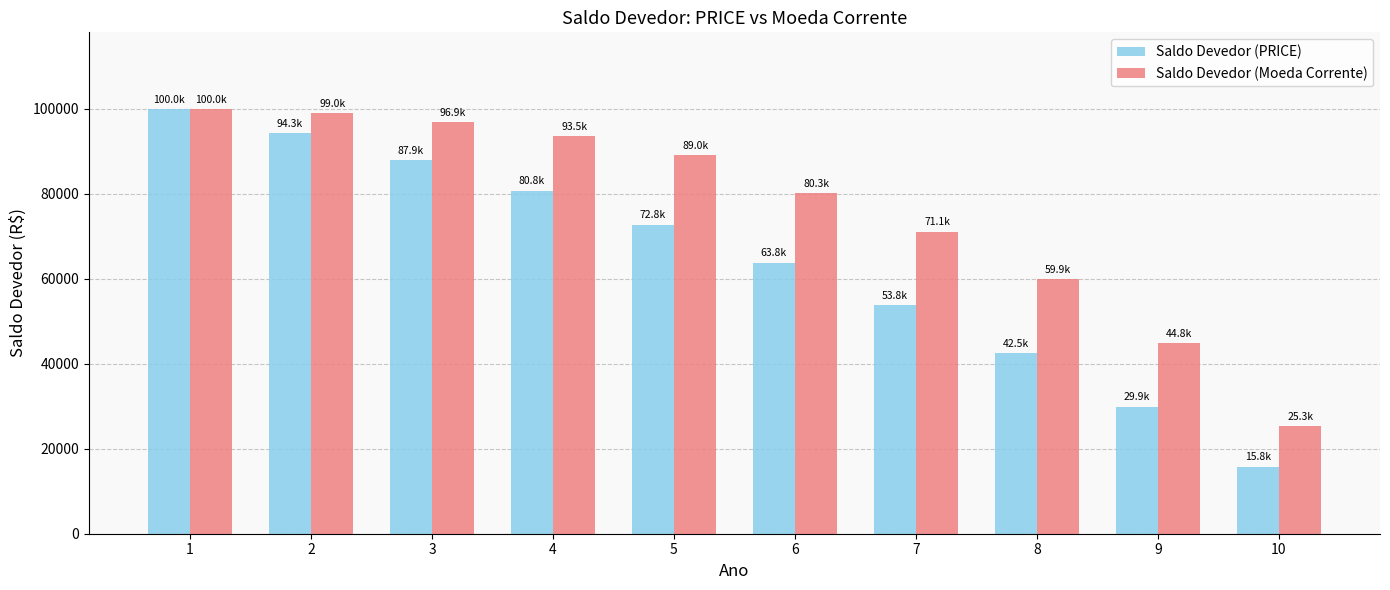

What are all the series names shown in the legend?

Saldo Devedor (PRICE), Saldo Devedor (Moeda Corrente)